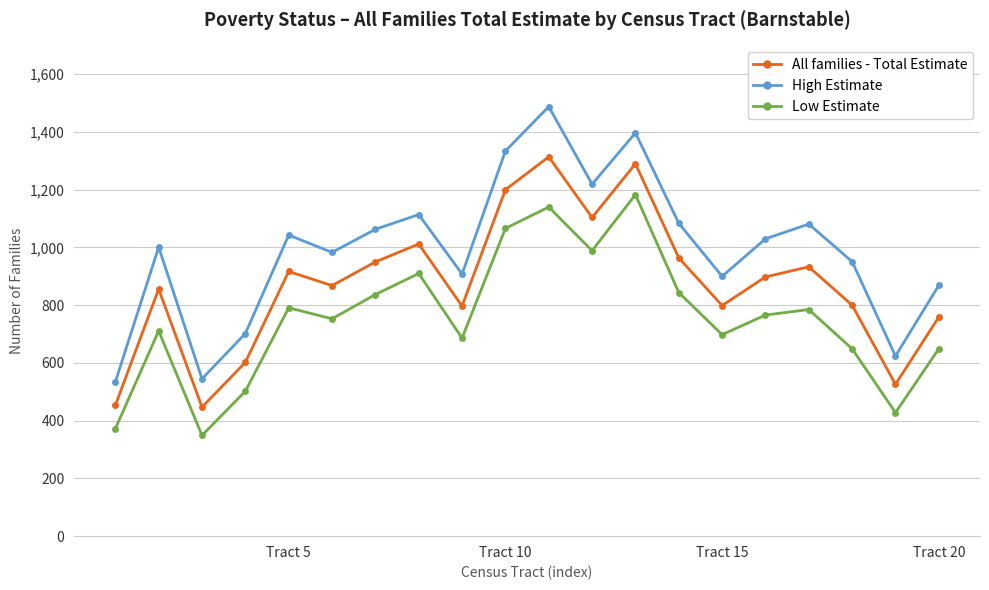

What is the difference between the maximum and second lowest values in the Low Estimate series?

811